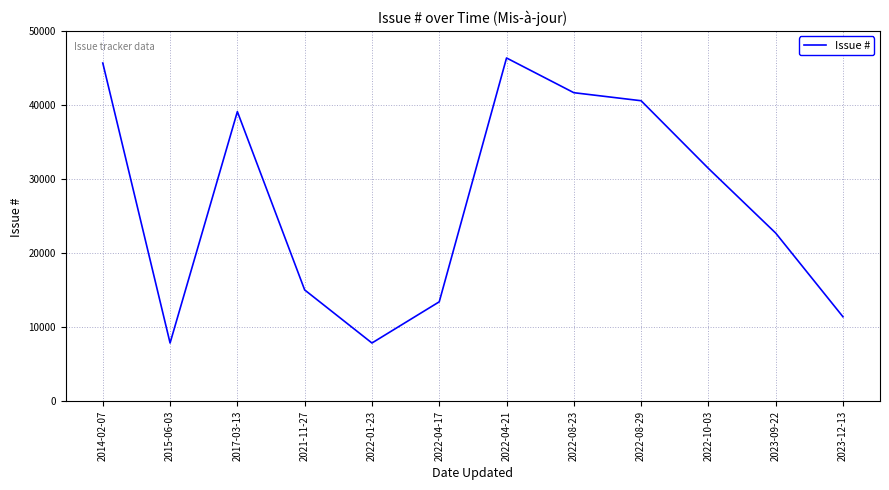

What is the difference between the maximum and minimum values?

38482